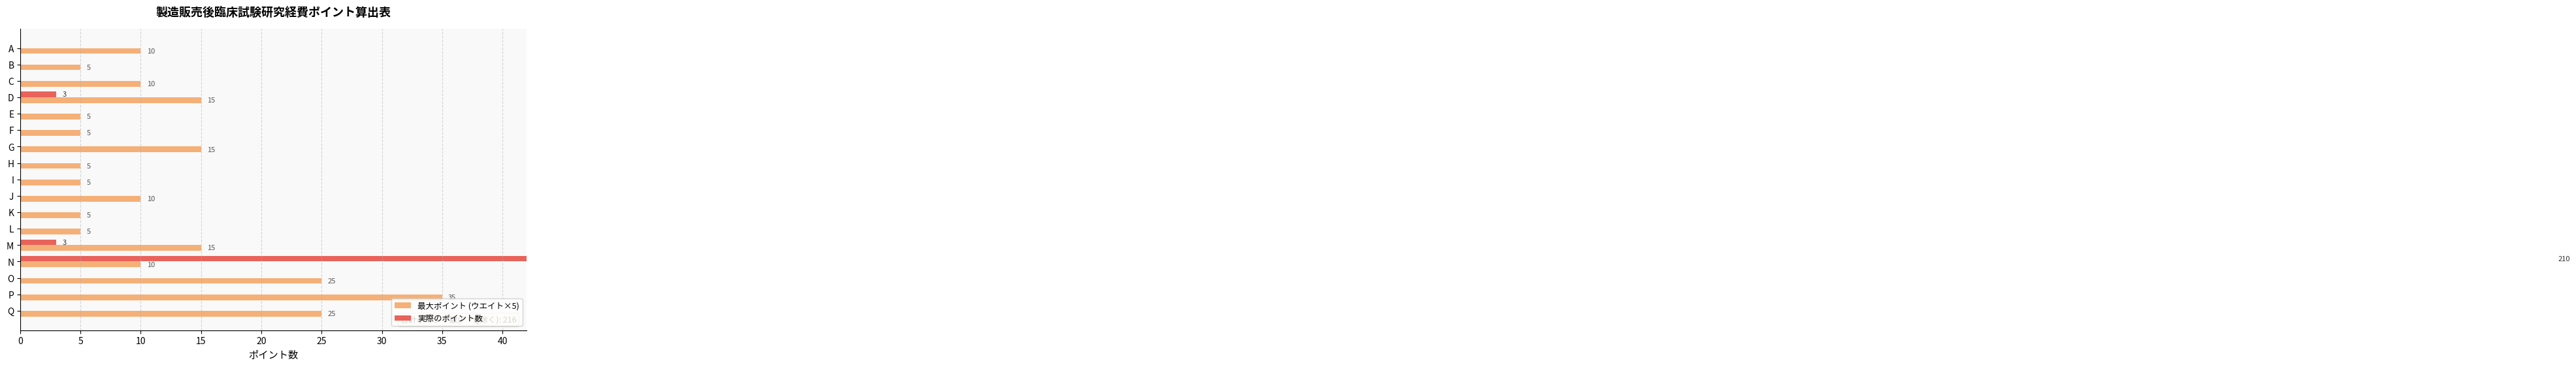

How many values in the 実際のポイント数 series exceed 0?

3